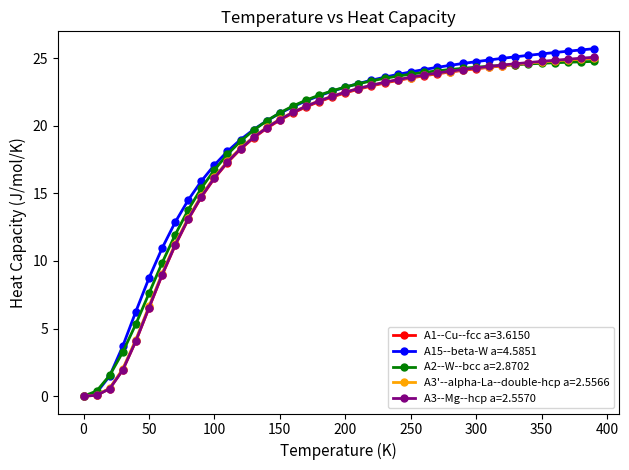

What is the highest value of the A1--Cu--fcc a=3.6150 series?

25.0